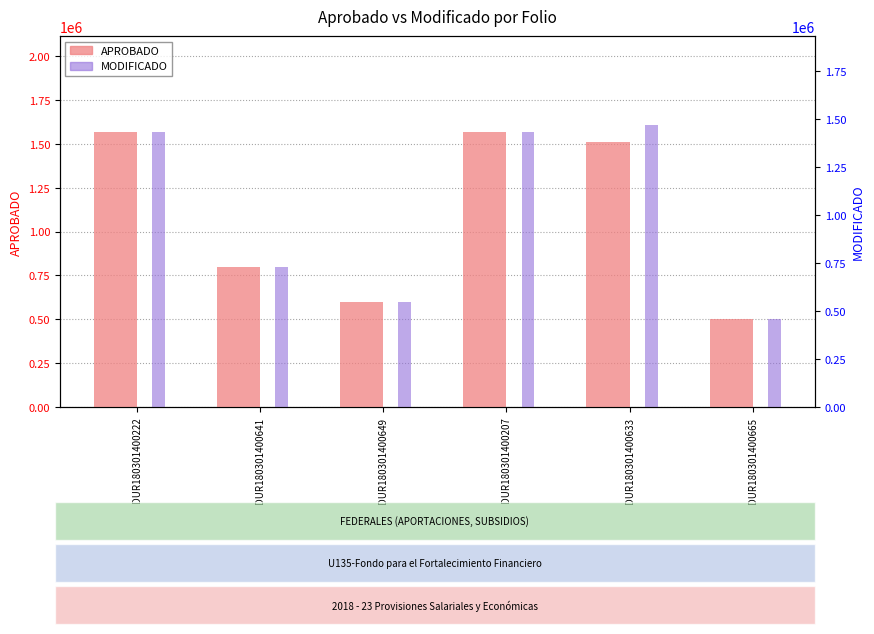

Between DUR180301400665 and DUR180301400207, which is larger?

DUR180301400207